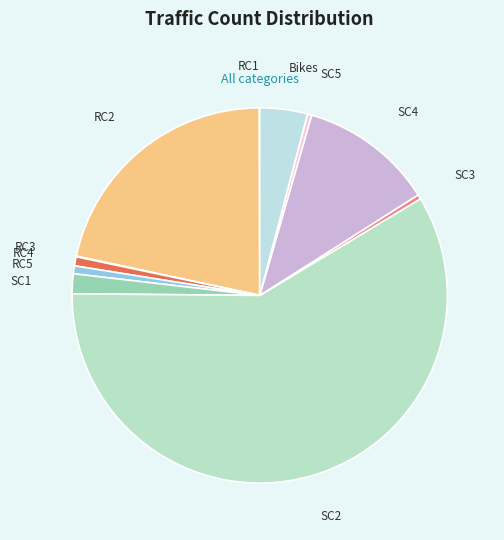

Is there a majority slice in this chart?

Yes